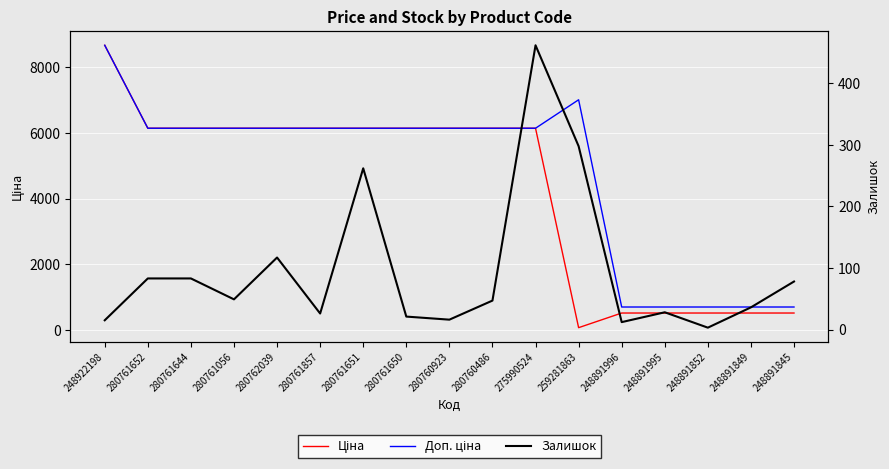

Between which two adjacent categories do Ціна and Залишок first intersect?

275990524 and 259281863